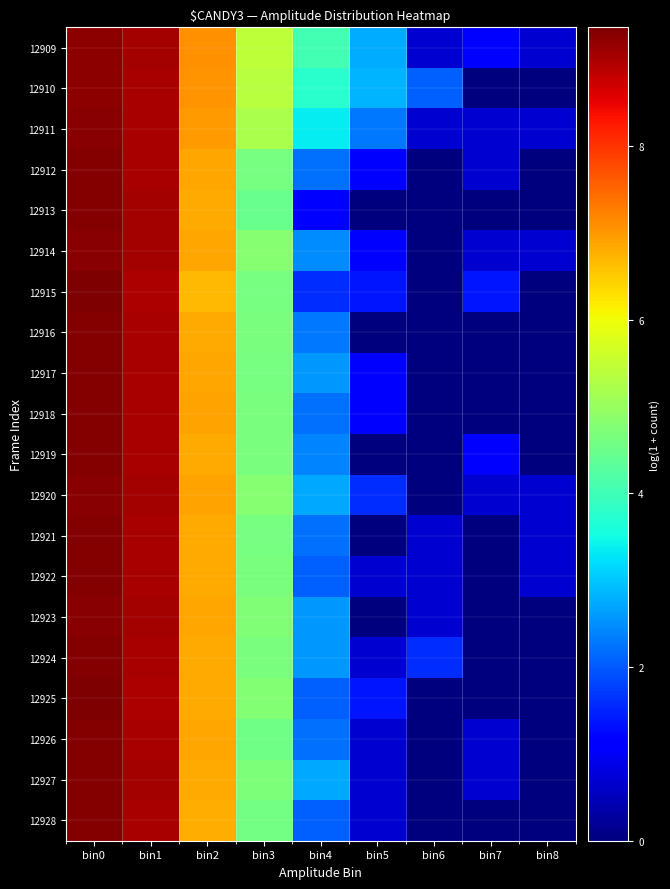

How many series are shown in this chart?

20